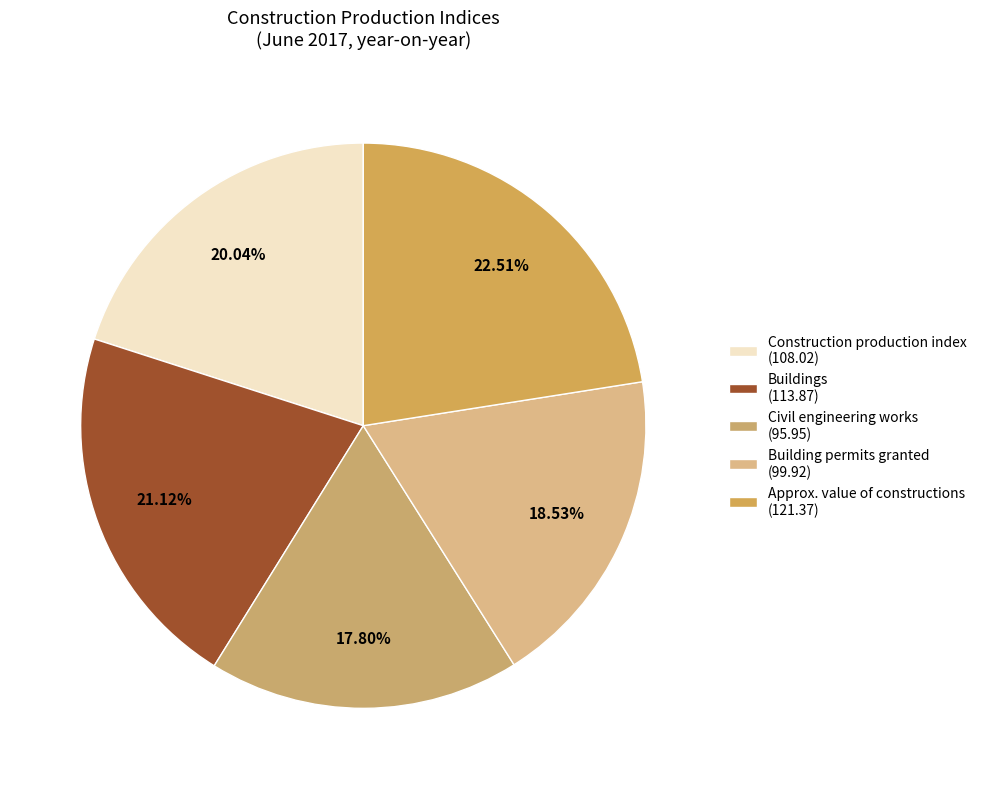

How many slices are in this pie chart?

5